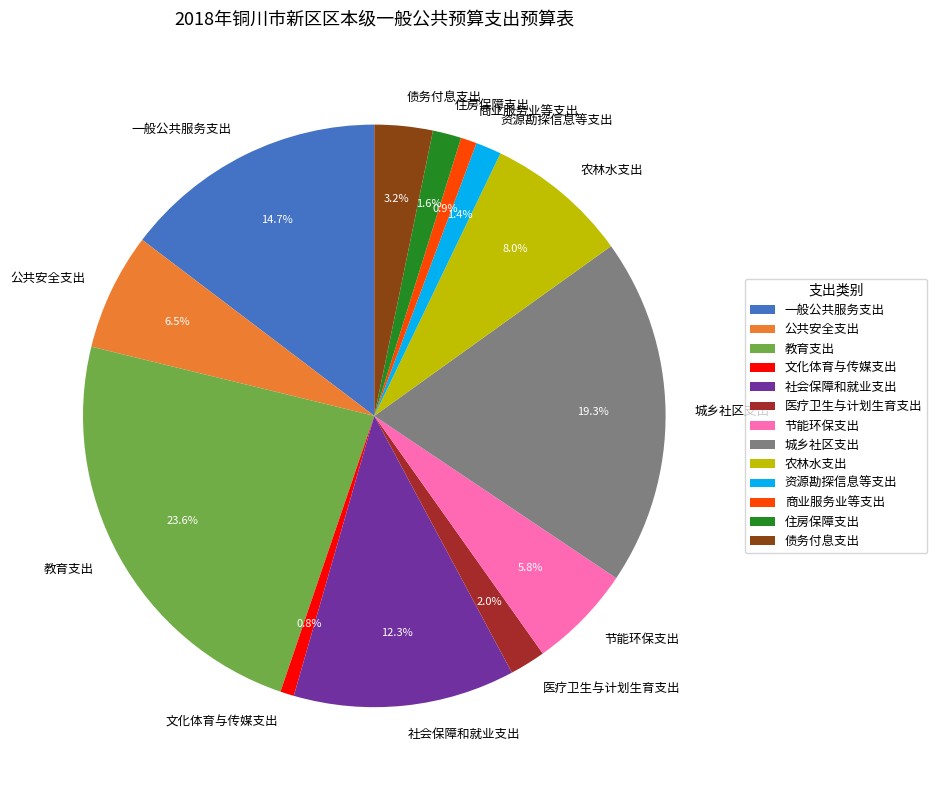

To the nearest percent, what is the difference between the largest and smallest slice percentages?

23%